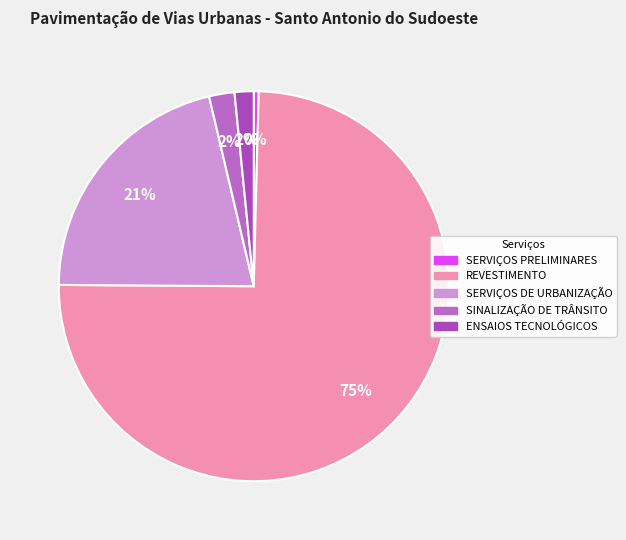

How many segments does this pie chart have?

5